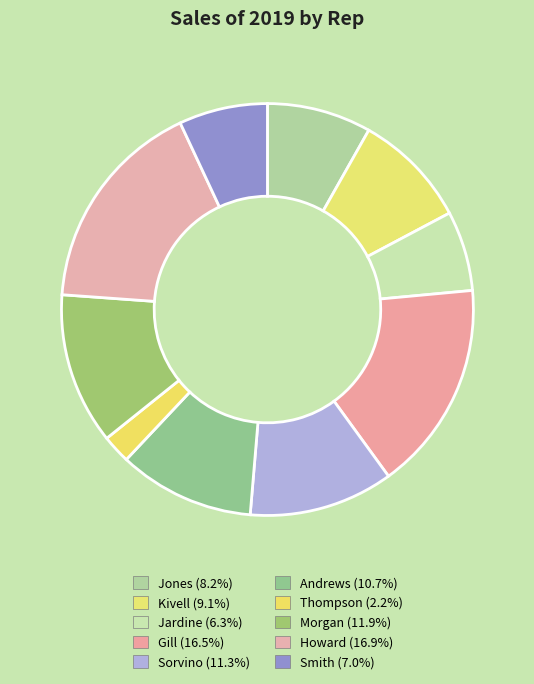

What is the total percentage of Smith and Jardine?

13.2%